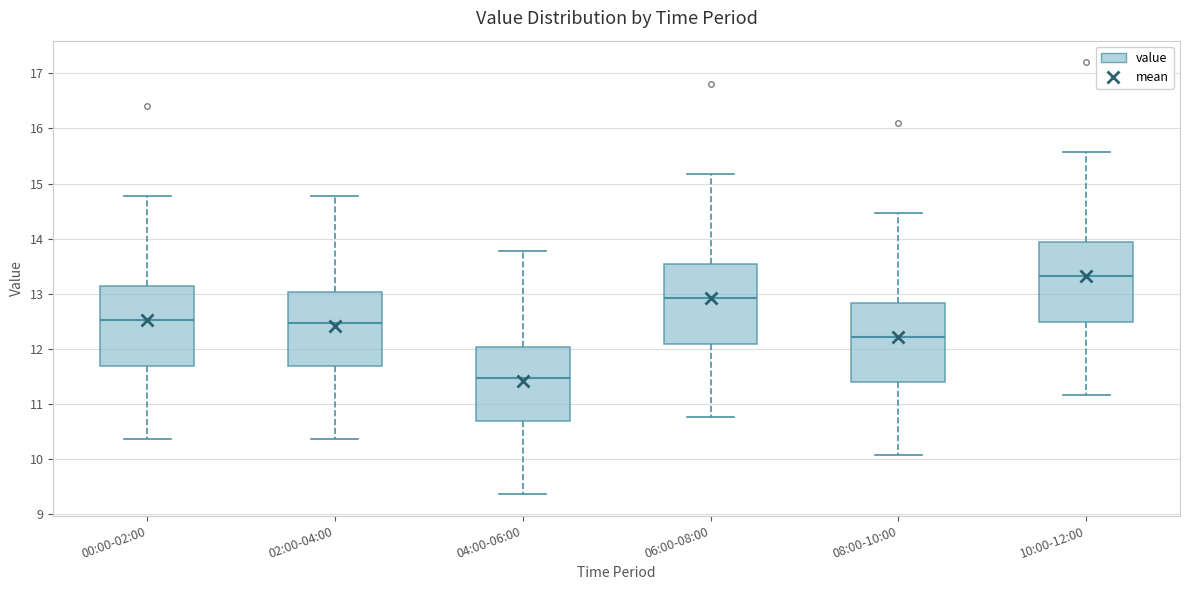

Reading left to right, transcribe this box plot: for each box, give where its median line is, the range the box spans, and where its two whiskers end, as read against the y-axis. The values are not printed on the chart, so give them approximately, as read against the axis.

00:00-02:00: median 12.5, box 11.7 to 13.1, whiskers 10.4 to 14.8
02:00-04:00: median 12.5, box 11.7 to 13.0, whiskers 10.4 to 14.8
04:00-06:00: median 11.5, box 10.7 to 12.0, whiskers 9.4 to 13.8
06:00-08:00: median 12.9, box 12.1 to 13.5, whiskers 10.8 to 15.2
08:00-10:00: median 12.2, box 11.4 to 12.8, whiskers 10.1 to 14.5
10:00-12:00: median 13.3, box 12.5 to 13.9, whiskers 11.2 to 15.6